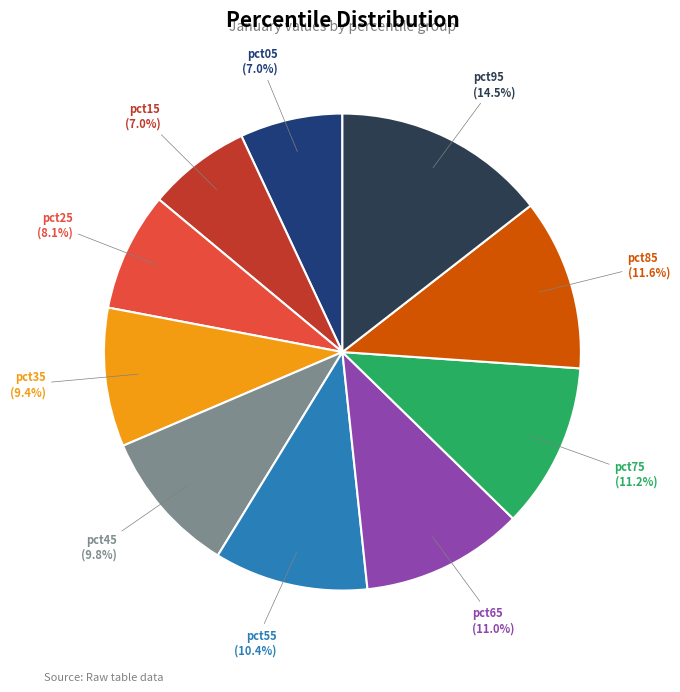

Count the number of slices in the pie.

10